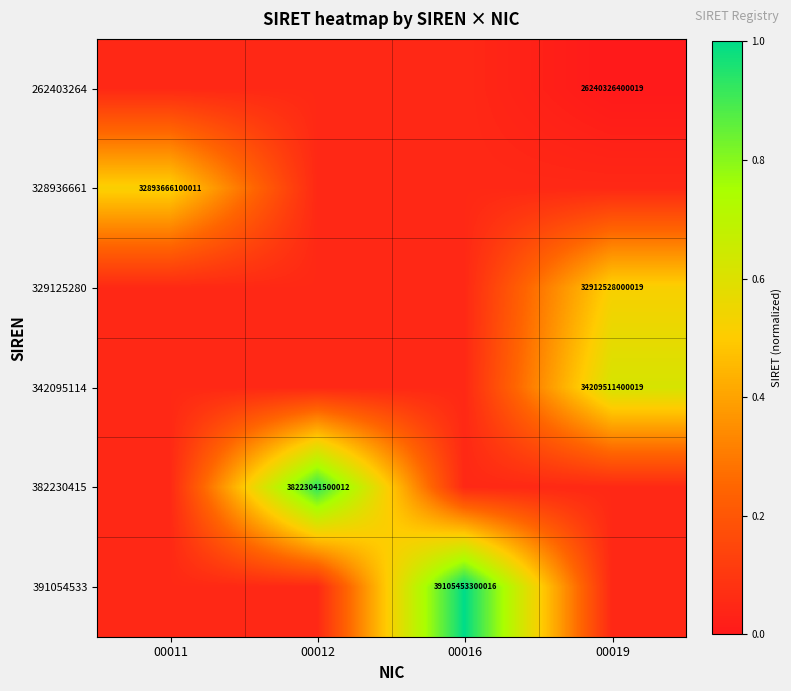

List the series in order of their peak value, lowest first.

262403264, 328936661, 329125280, 342095114, 382230415, 391054533